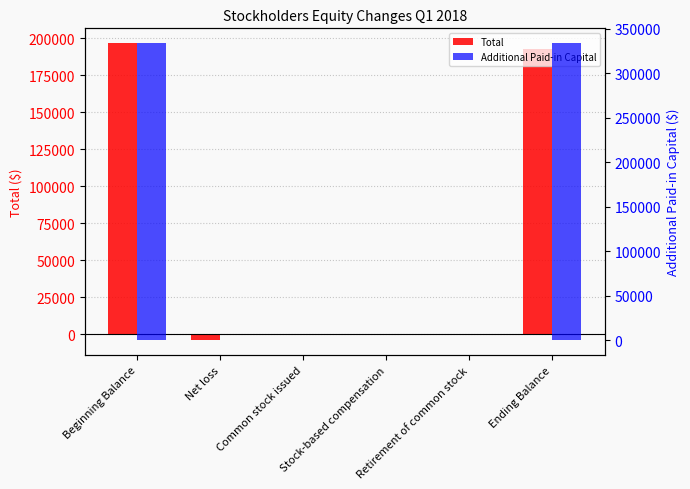

Are the bars horizontal?

No